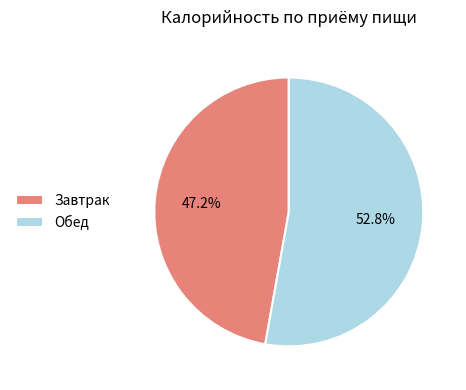

Between Обед and Завтрак, which is larger?

Обед